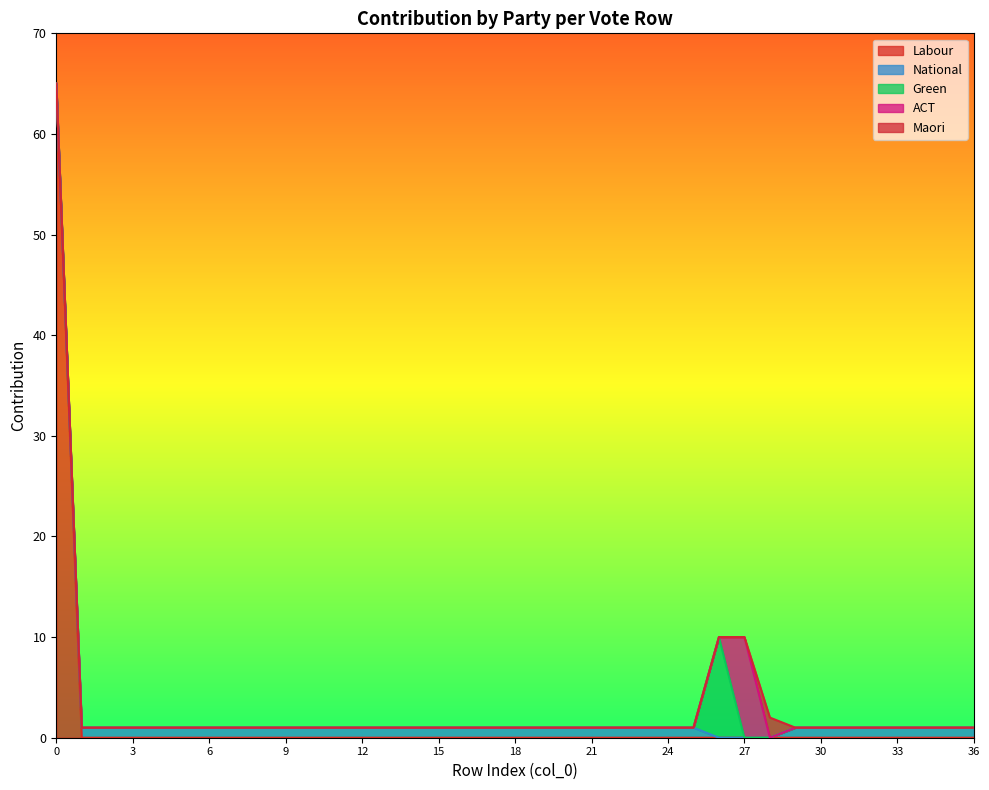

Reading right to left, extract all data points from this chart.

Labour: 0	0	0	0	0	0	0	0	0	0	0	0	0	0	0	0	0	0	0	0	0	0	0	0	0	0	0	0	0	0	0	0	0	0	0	0	65
National: 1	1	1	1	1	1	1	1	0	0	0	1	1	1	1	1	1	1	1	1	1	1	1	1	1	1	1	1	1	1	1	1	1	1	1	1	0
Green: 0	0	0	0	0	0	0	0	0	0	10	0	0	0	0	0	0	0	0	0	0	0	0	0	0	0	0	0	0	0	0	0	0	0	0	0	0
ACT: 0	0	0	0	0	0	0	0	0	10	0	0	0	0	0	0	0	0	0	0	0	0	0	0	0	0	0	0	0	0	0	0	0	0	0	0	0
Maori: 0	0	0	0	0	0	0	0	2	0	0	0	0	0	0	0	0	0	0	0	0	0	0	0	0	0	0	0	0	0	0	0	0	0	0	0	0